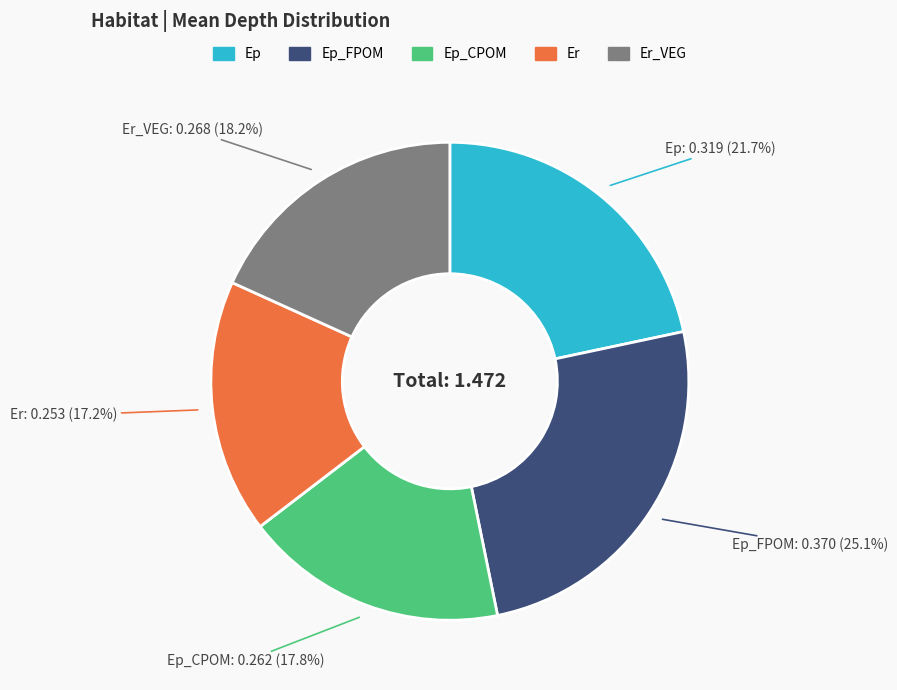

Is there any slice that represents more than half of the pie?

No